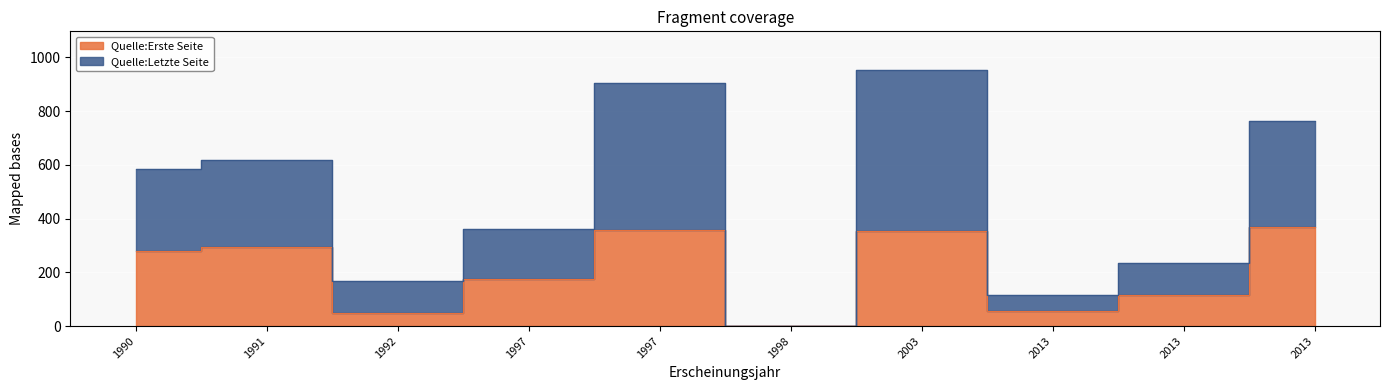

What is the total value across all series at 1991?

912